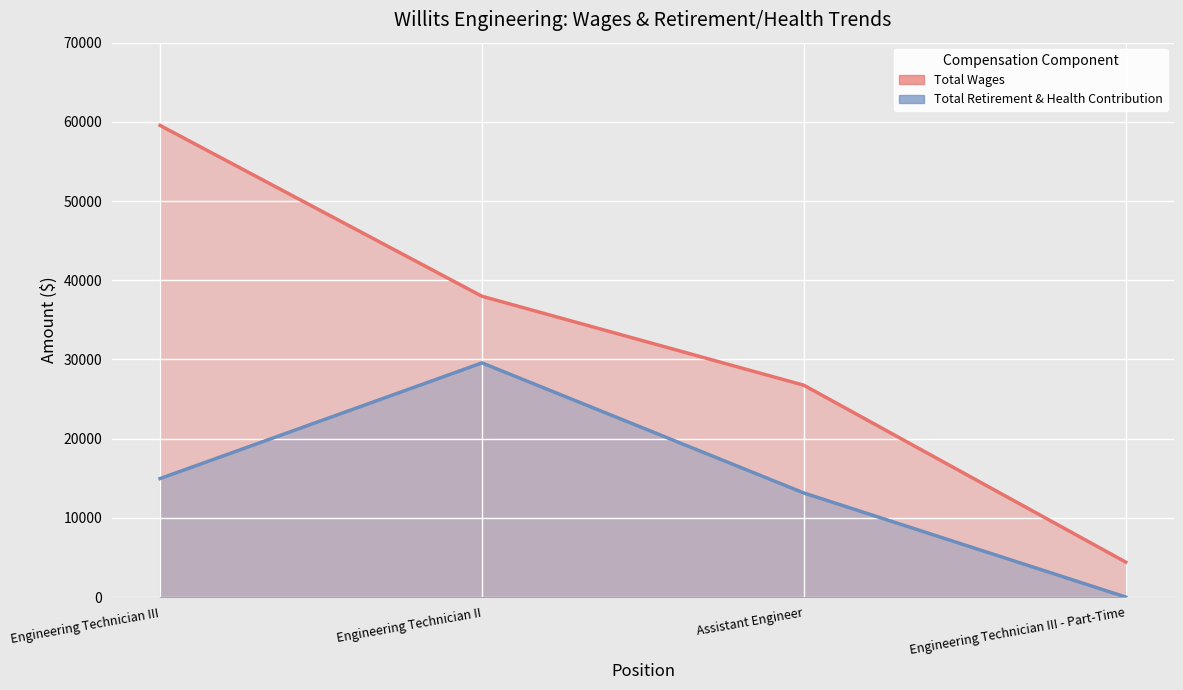

The value of Total Retirement & Health Contribution at Assistant Engineer is 13137. True or false?

True